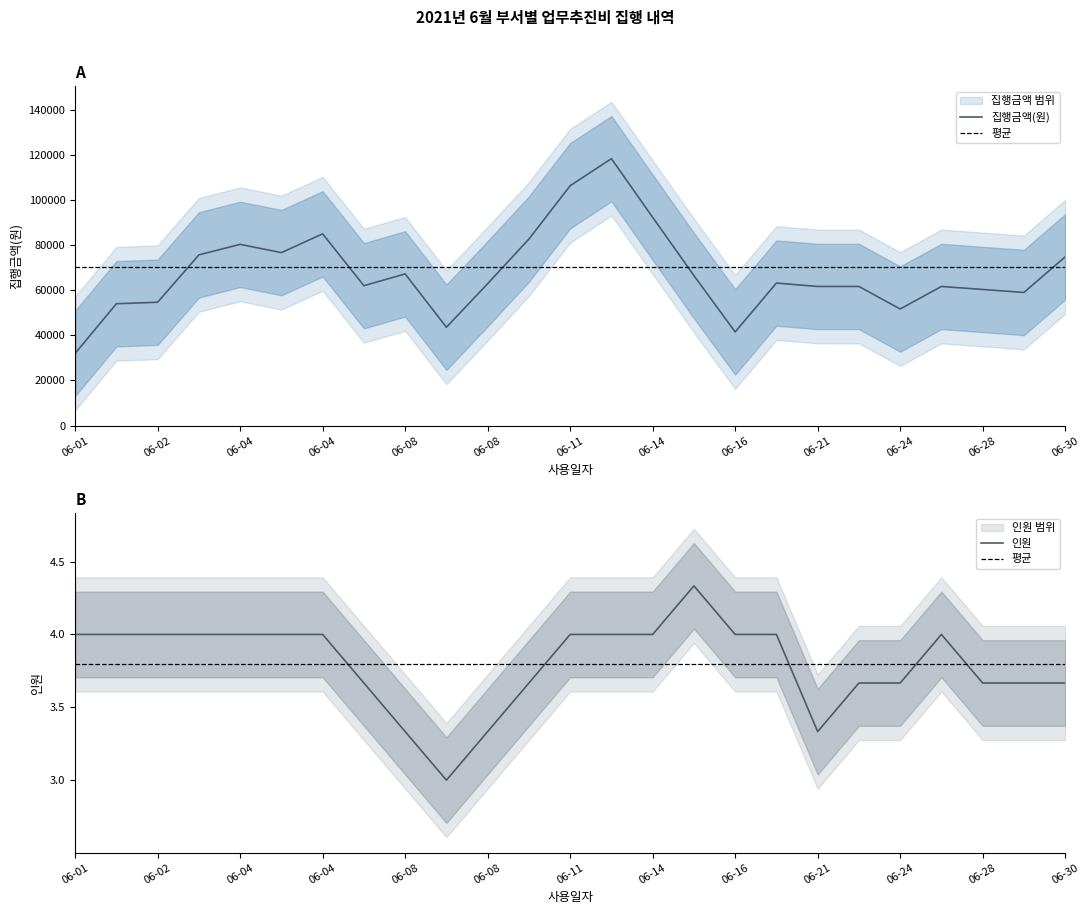

What is the difference between the highest and lowest values at 06-16?

39997